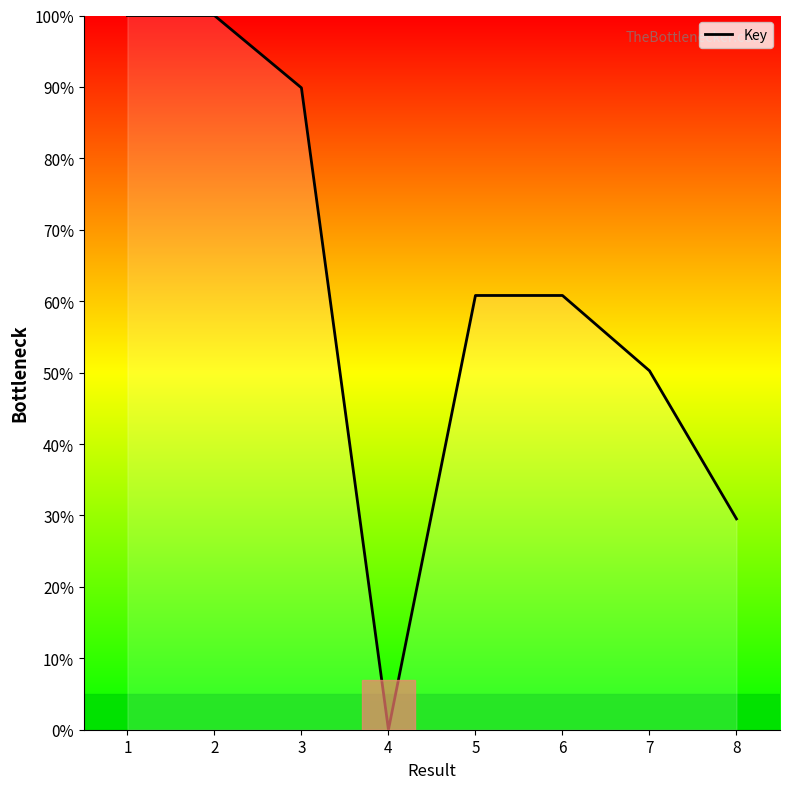

What is the difference between the maximum and minimum values?

100.0